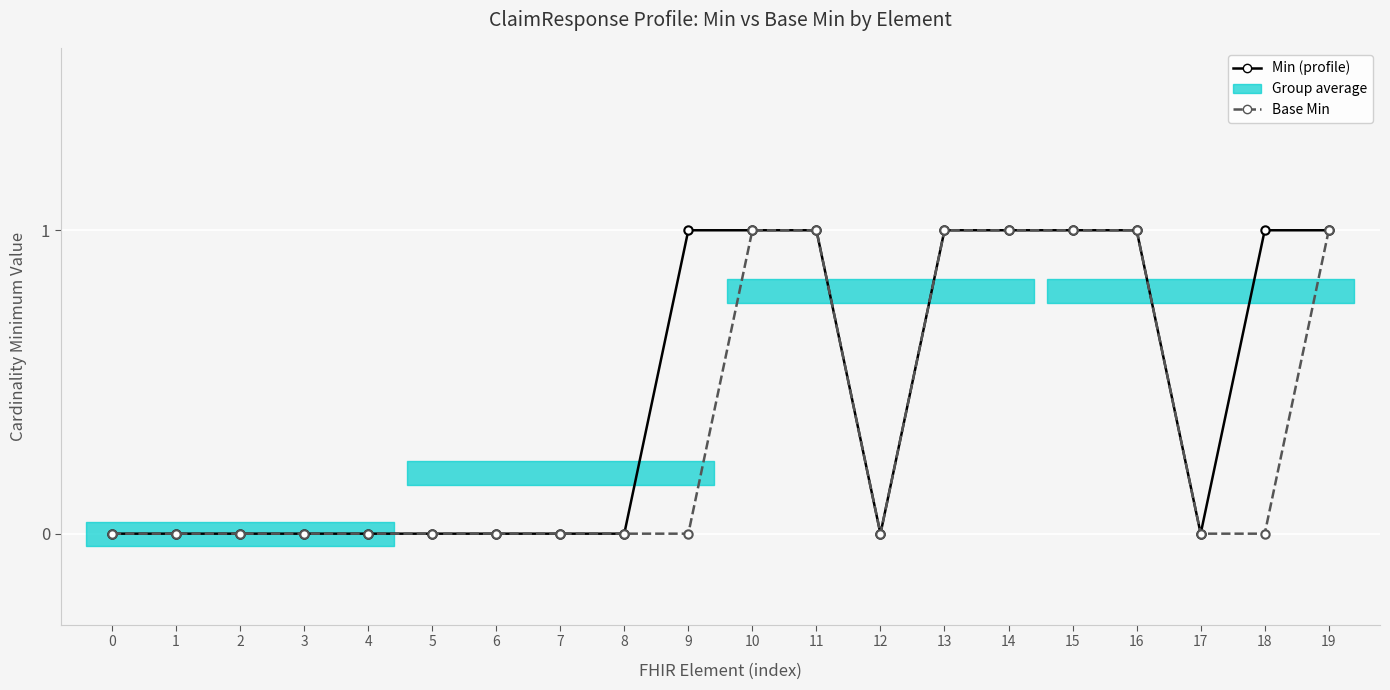

Rank the series by their maximum value, from highest to lowest.

Min (profile), Base Min